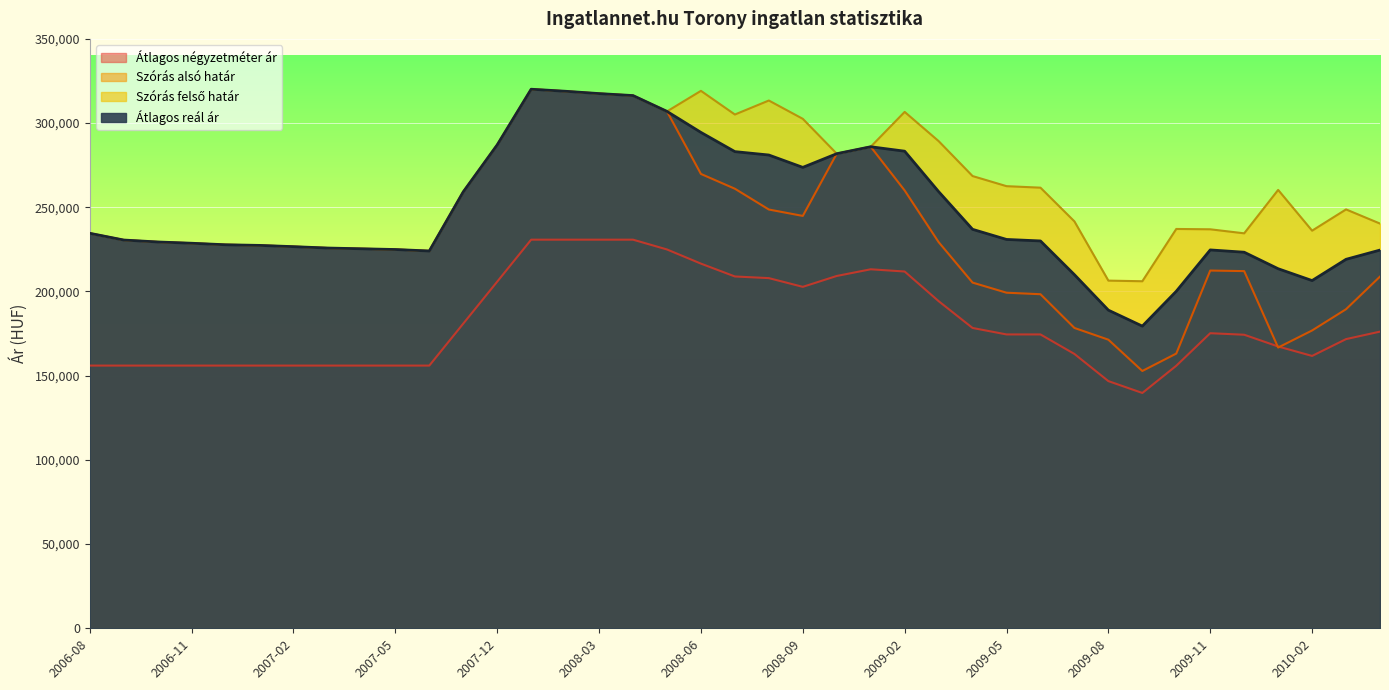

What are all the series names shown in the legend?

Átlagos négyzetméter ár, Szórás alsó határ, Szórás felső határ, Átlagos reál ár